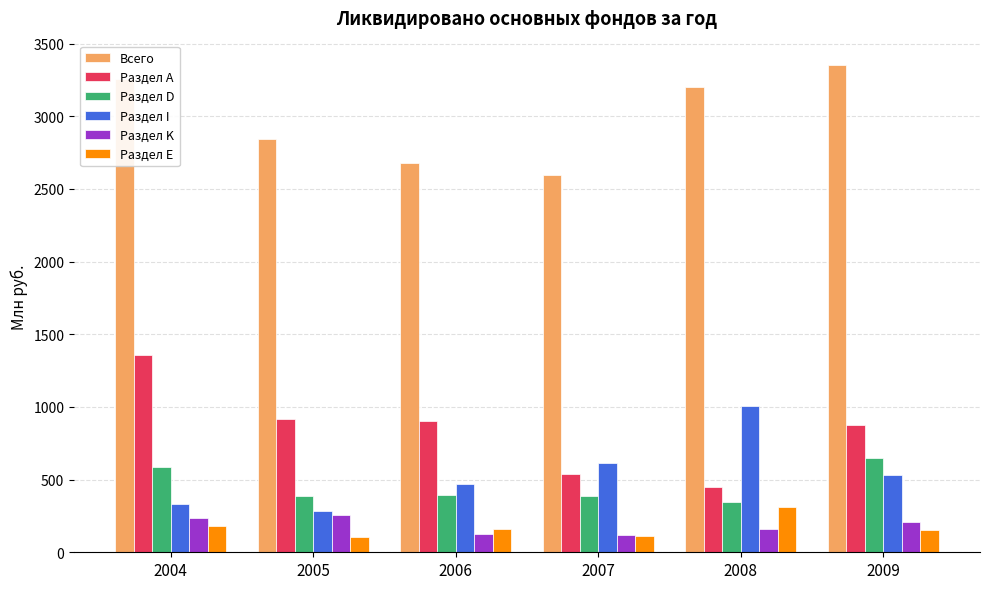

Is it true that Раздел А equals 1356 at 2004?

True